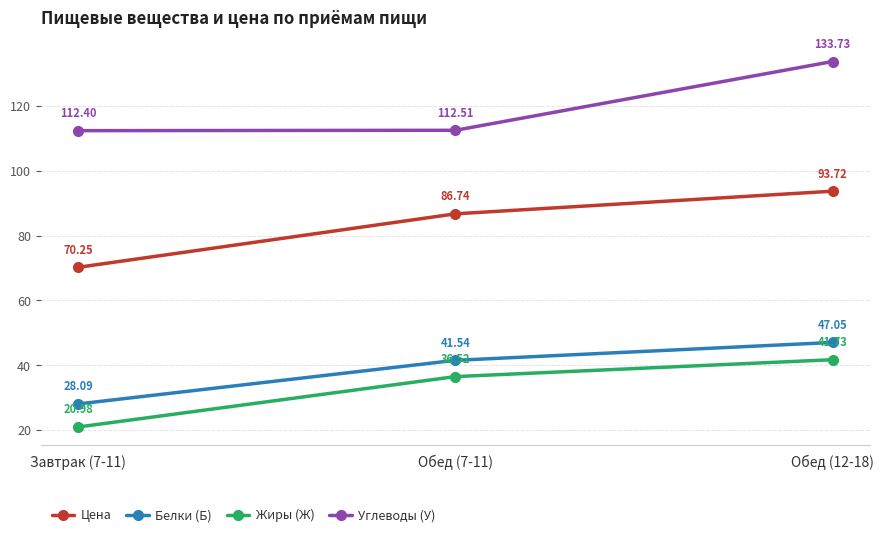

How many lines are shown in the chart?

4